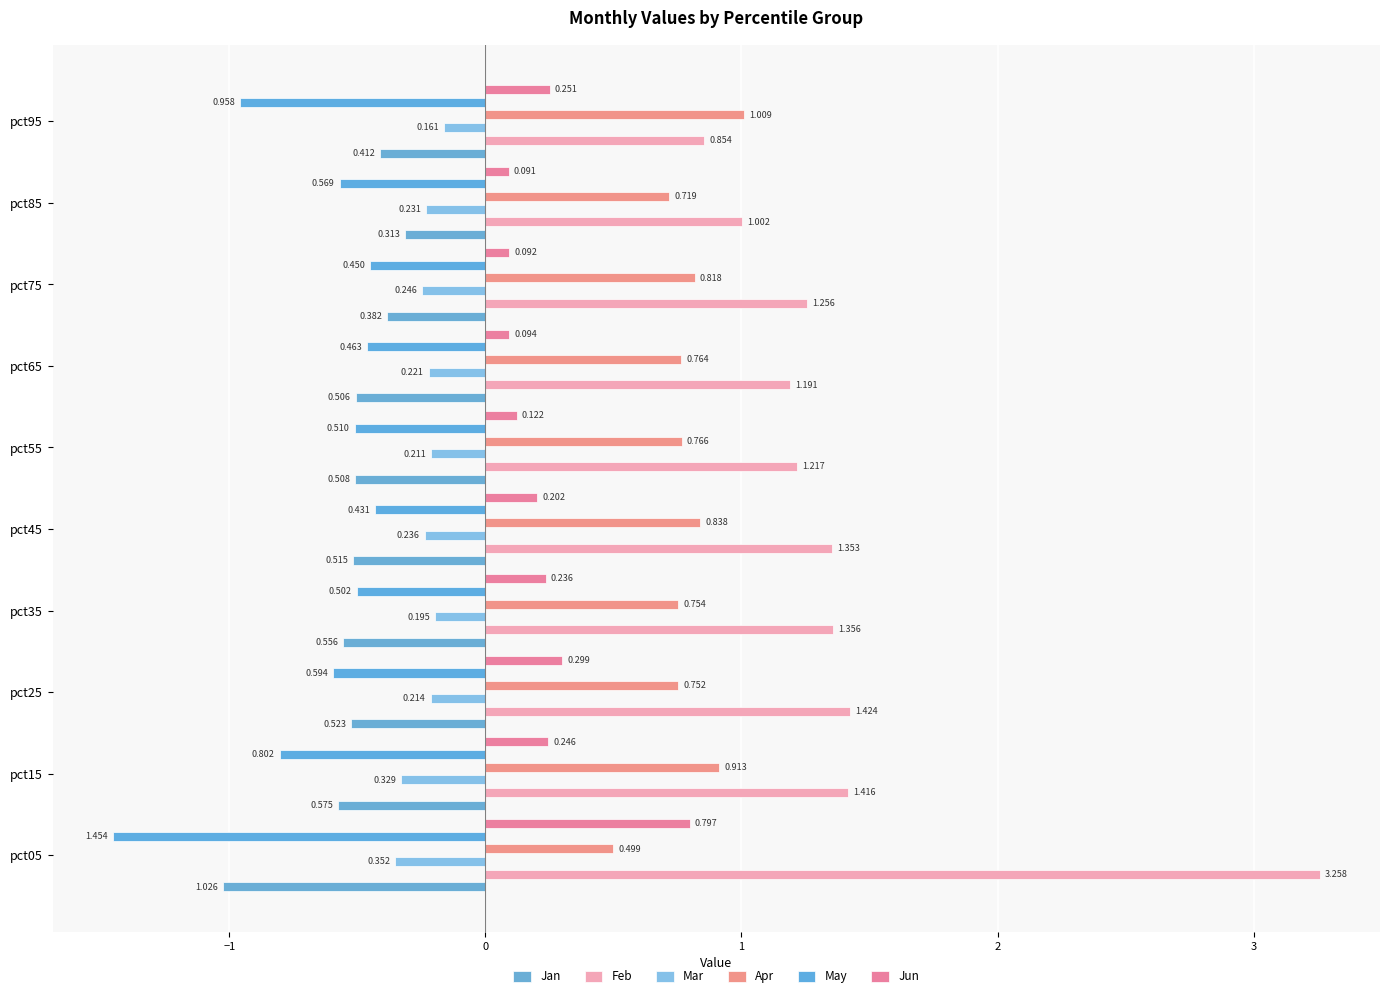

The Jan series shows -0.7 at pct05. True or false?

False